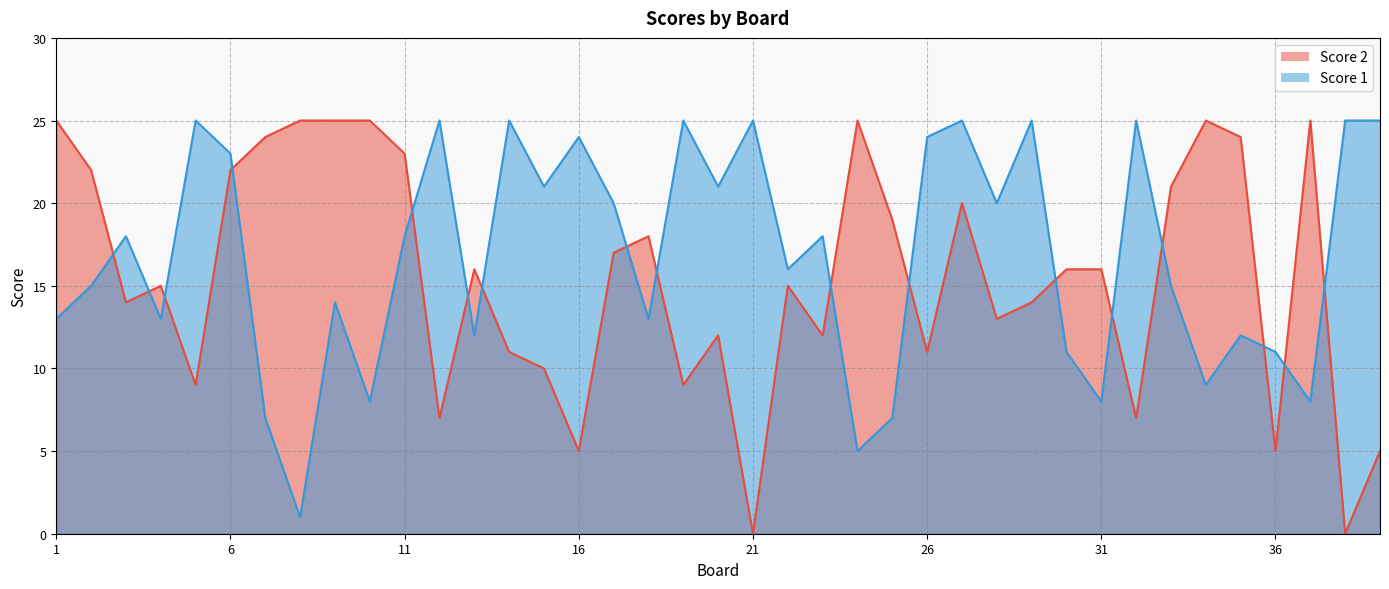

What is the greatest value displayed?

25